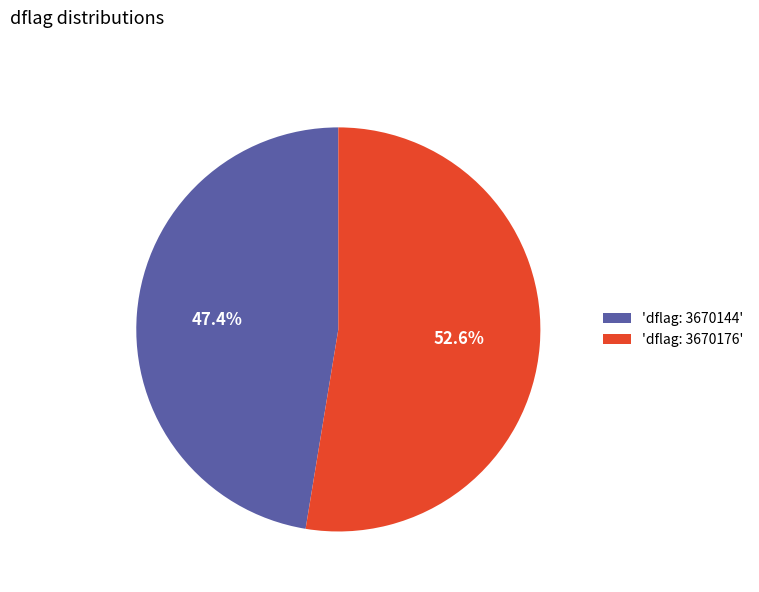

How many slices are in this pie chart?

2